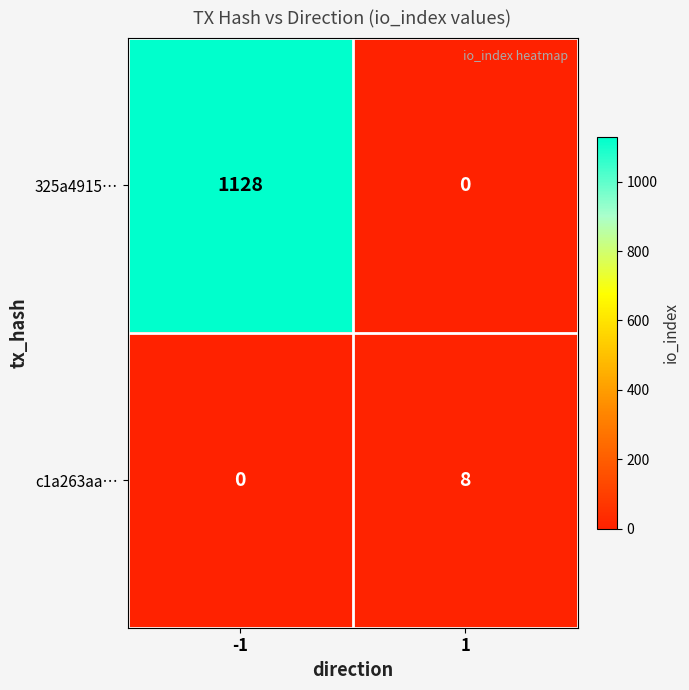

Count the number of categories in the chart.

2